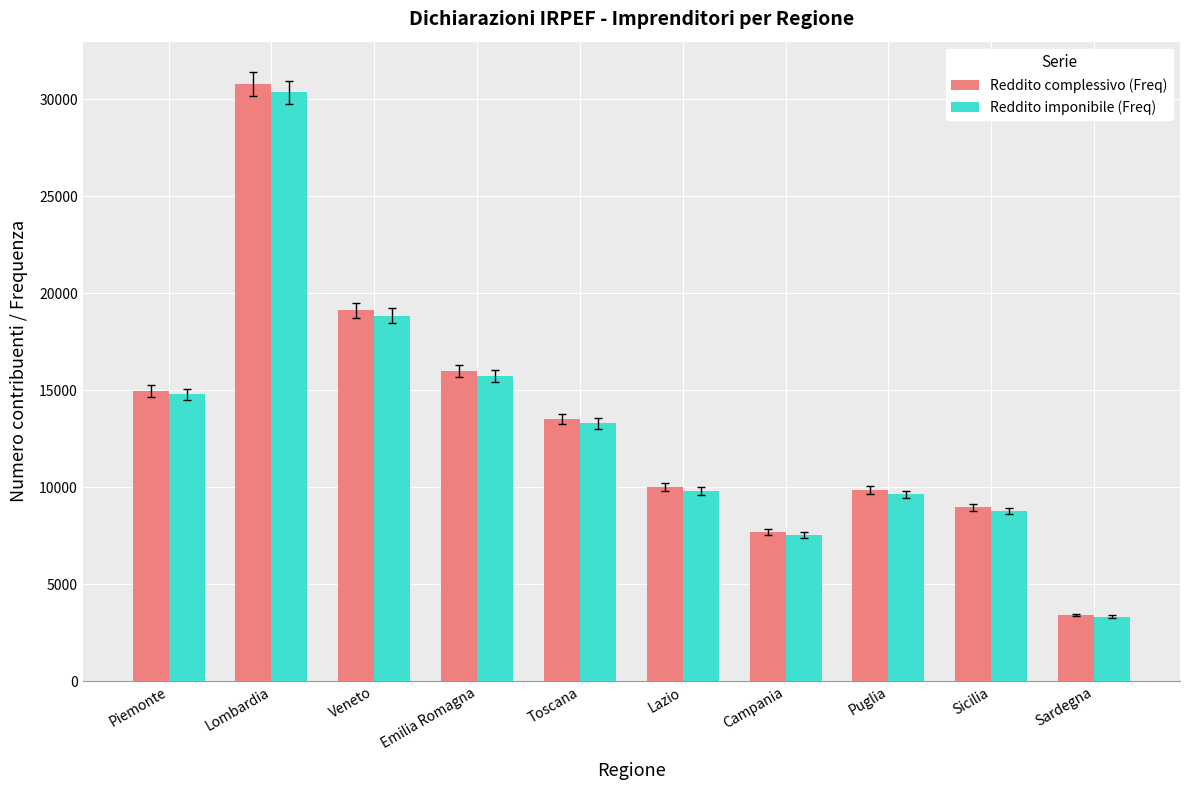

Which series has the widest spread of values?

Reddito complessivo (Freq)